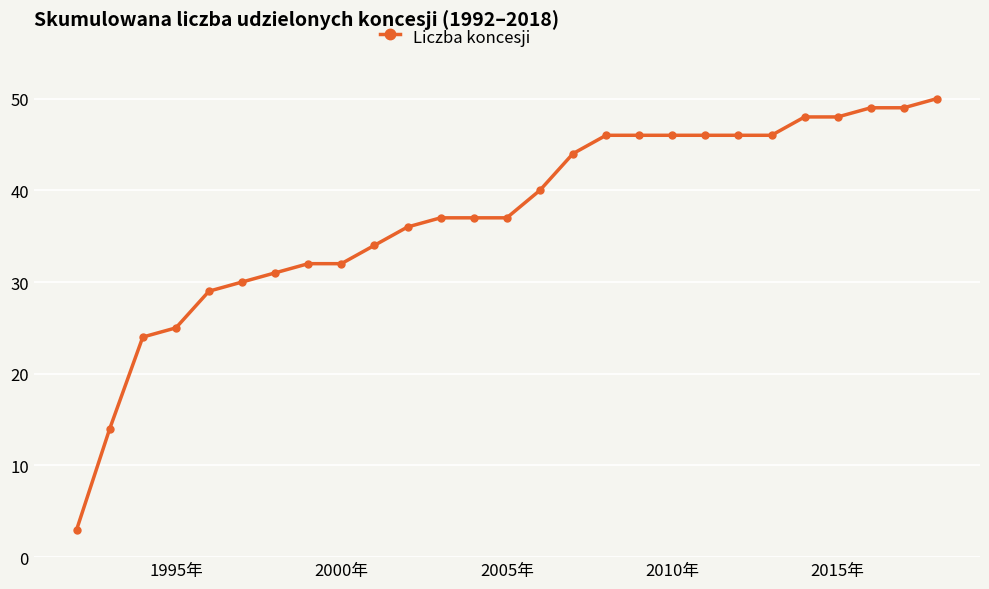

How many lines are shown in the chart?

1